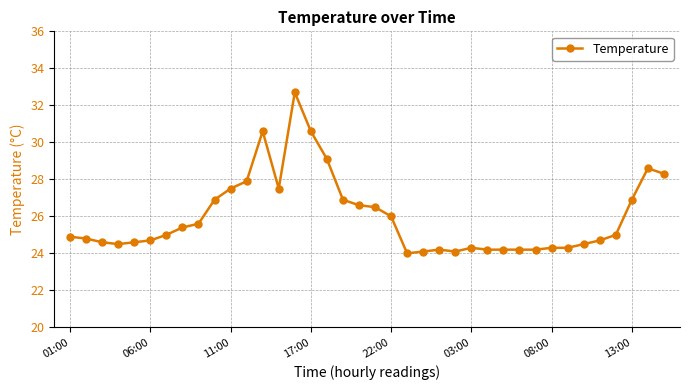

How many lines are shown in the chart?

1